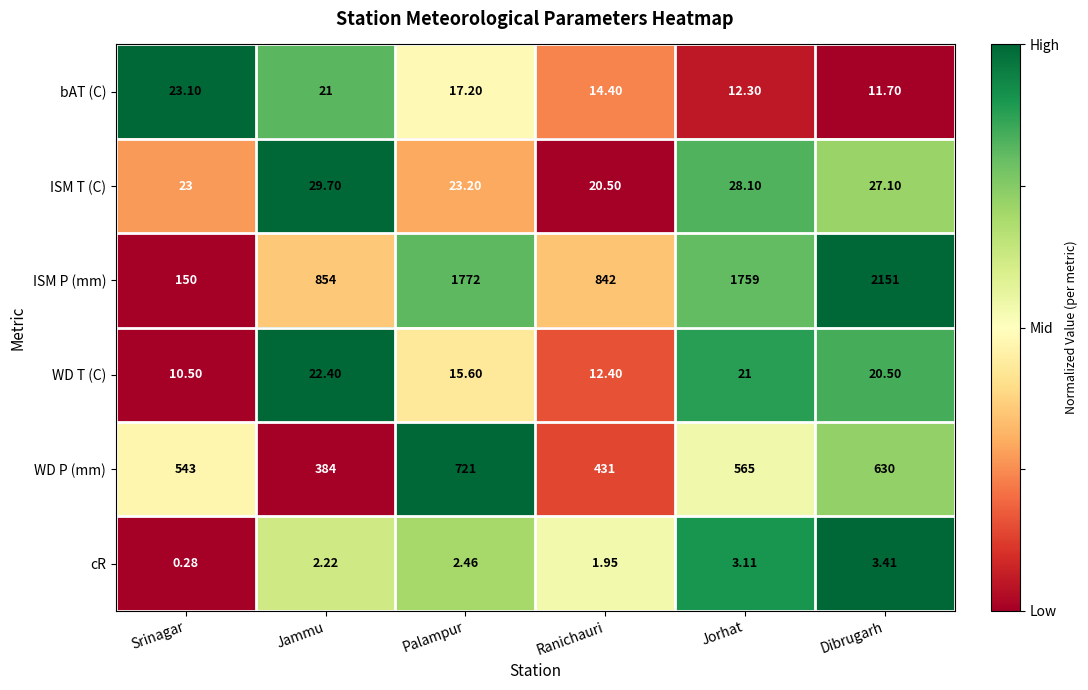

At which category is the sum across all series the highest?

Dibrugarh